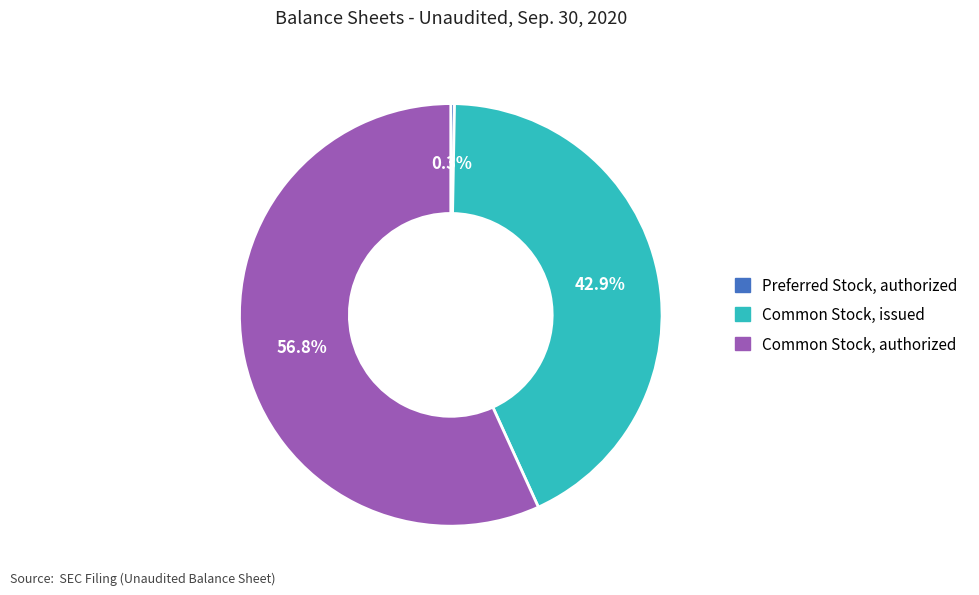

The Common Stock, issued slice represents 50% of the pie. True or false?

False